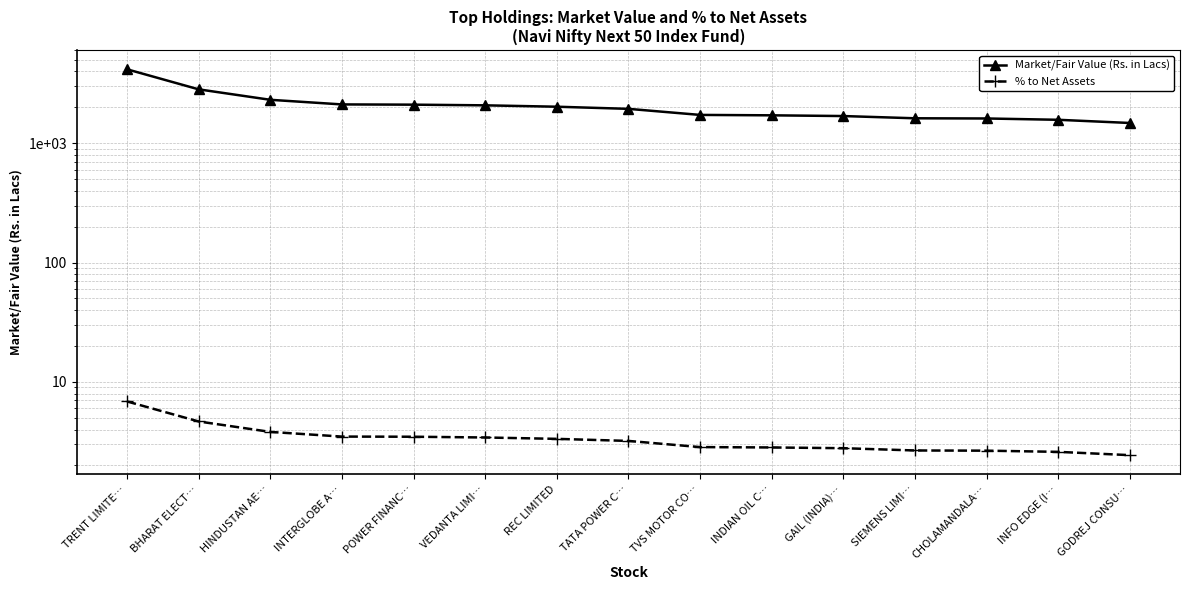

How many values in the Market/Fair Value (Rs. in Lacs) series exceed 1935?

8